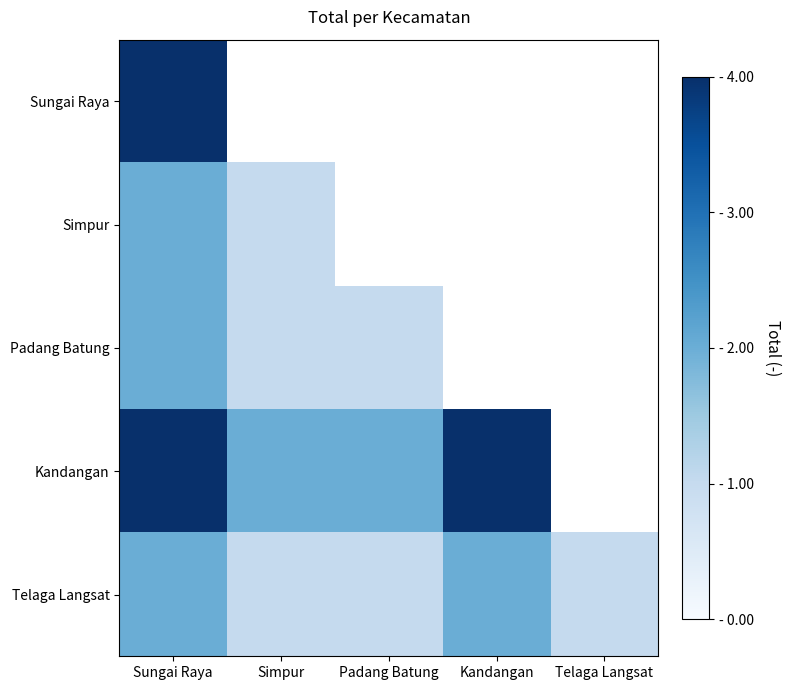

At which category is the sum across all series the highest?

Sungai Raya